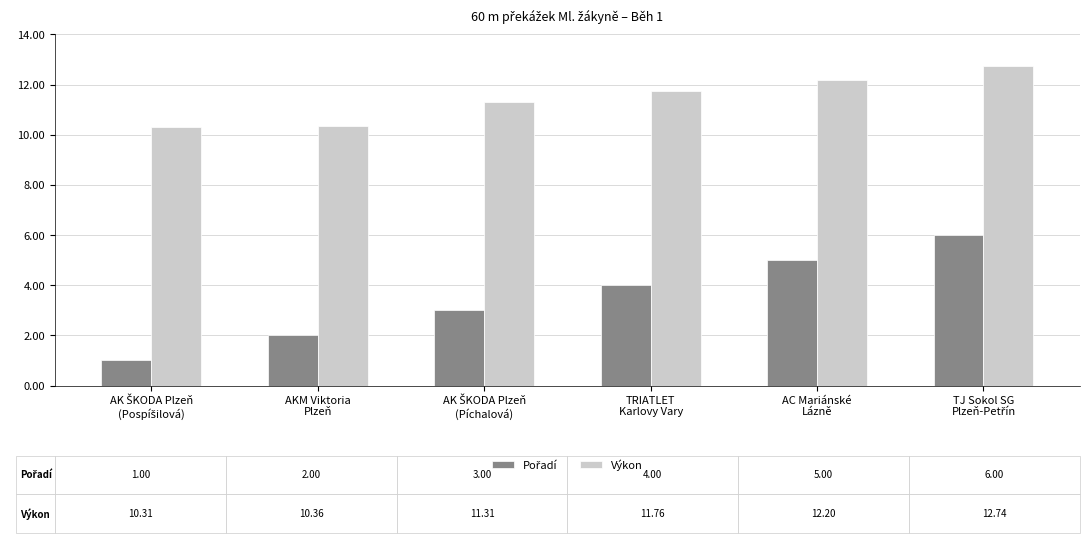

Which series has the largest total across all categories?

Výkon